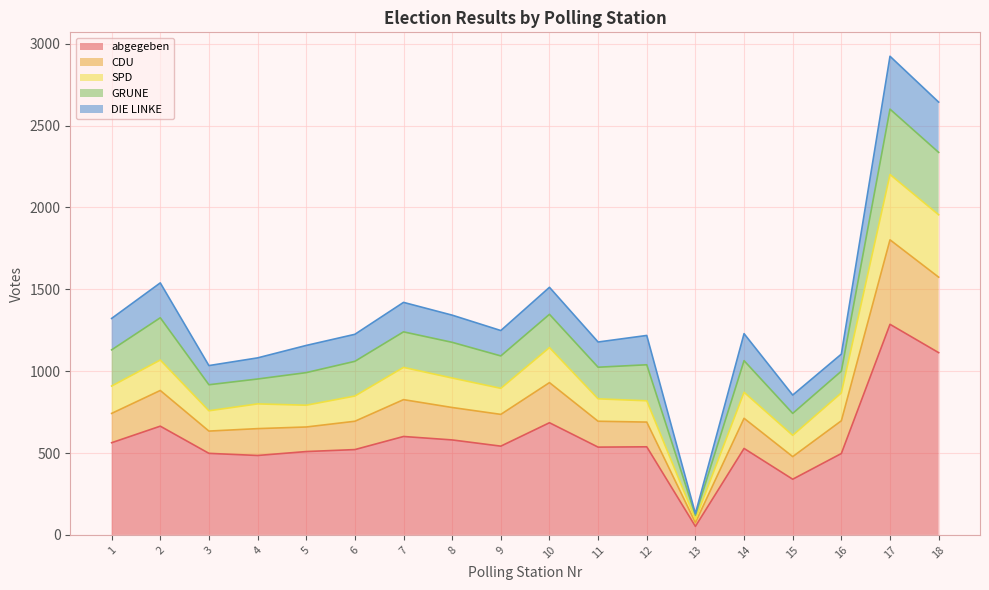

True or false: abgegeben and CDU intersect in this chart.

False